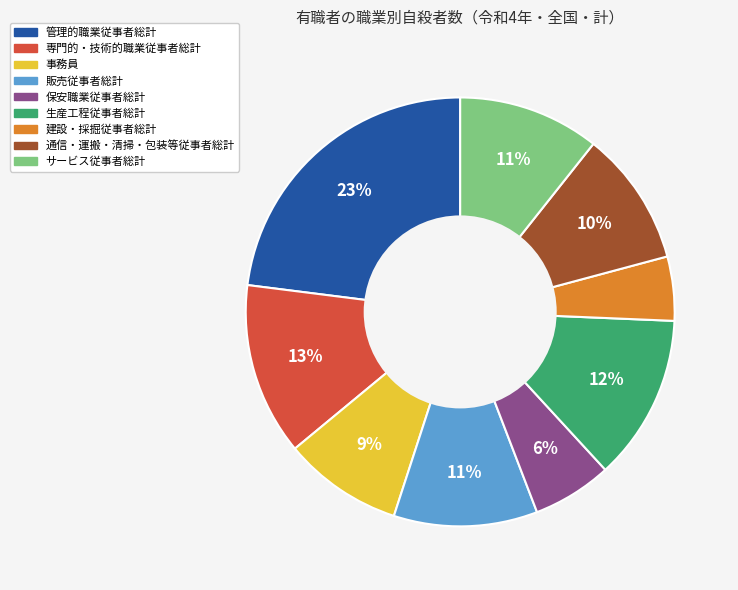

To the nearest percent, what is the difference between the largest and smallest slice percentages?

18%